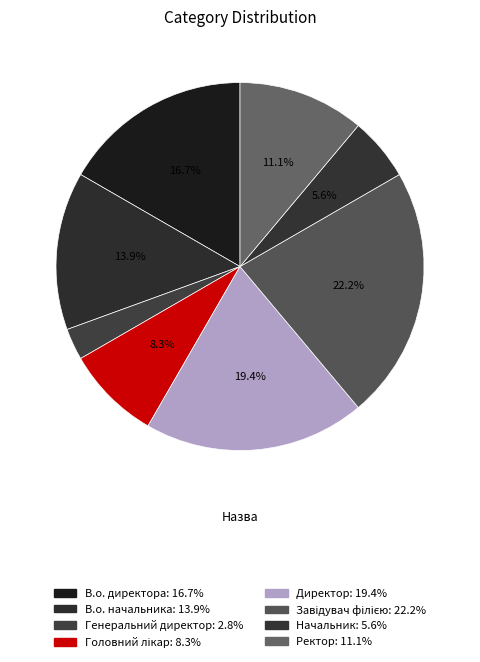

How many slices are in this pie chart?

8